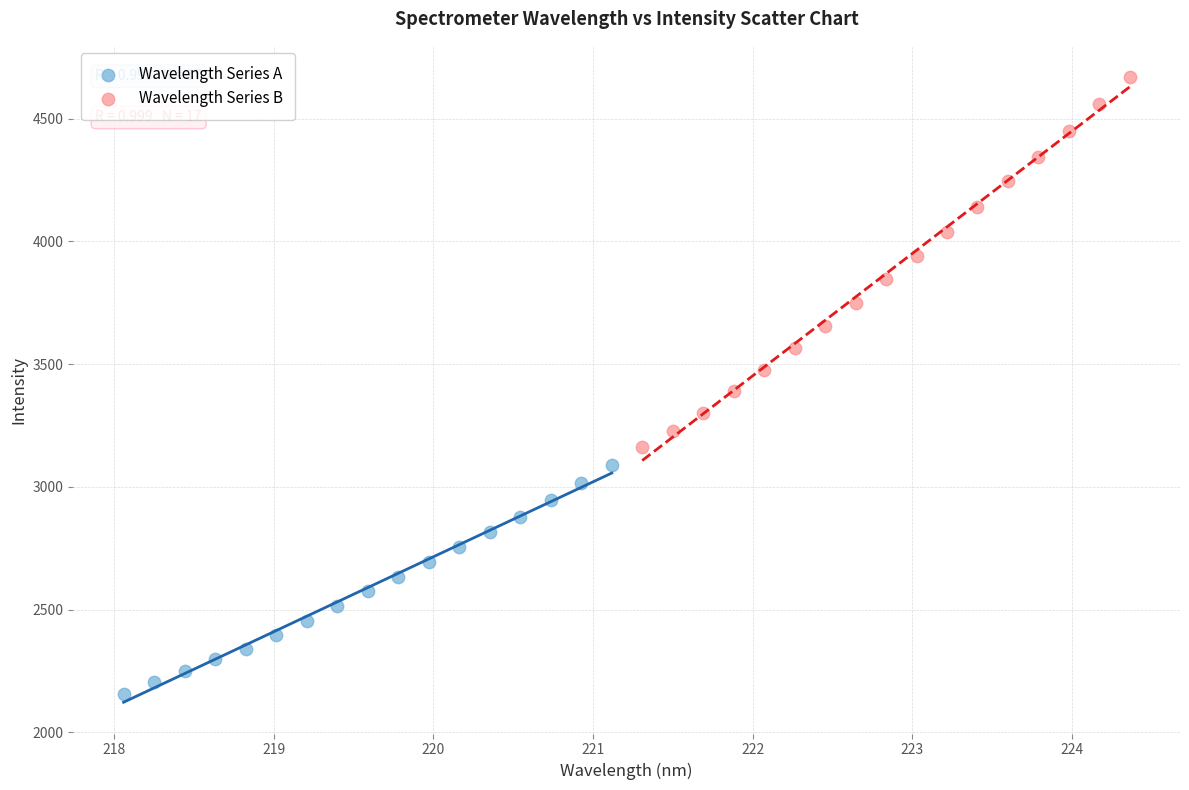

Which series has the largest Y range (max minus min)?

Wavelength Series B